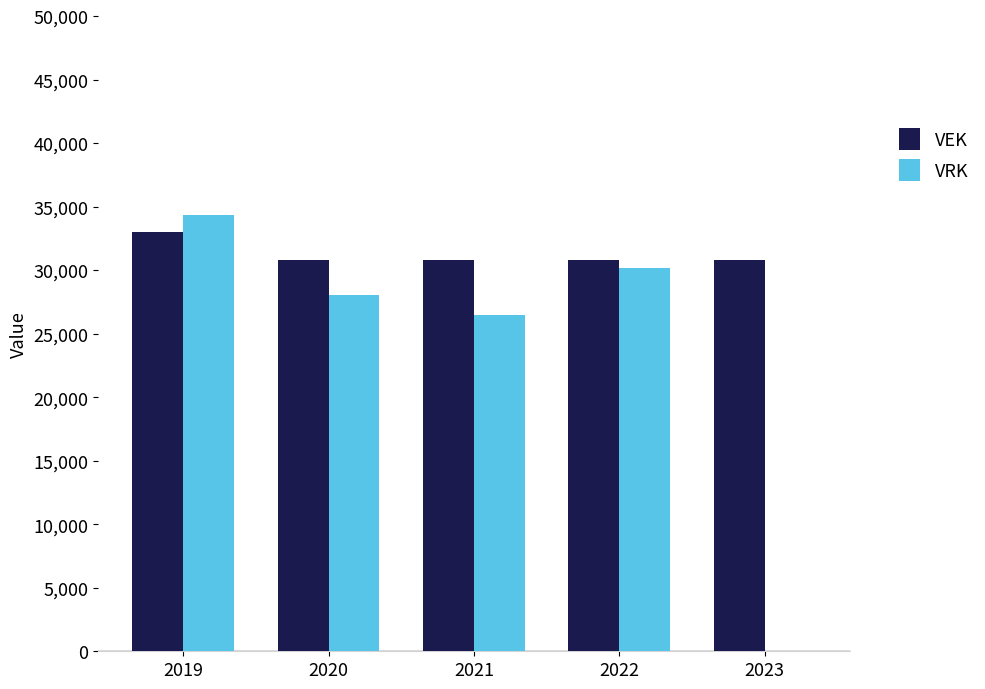

Which series has the largest range (max minus min)?

VRK